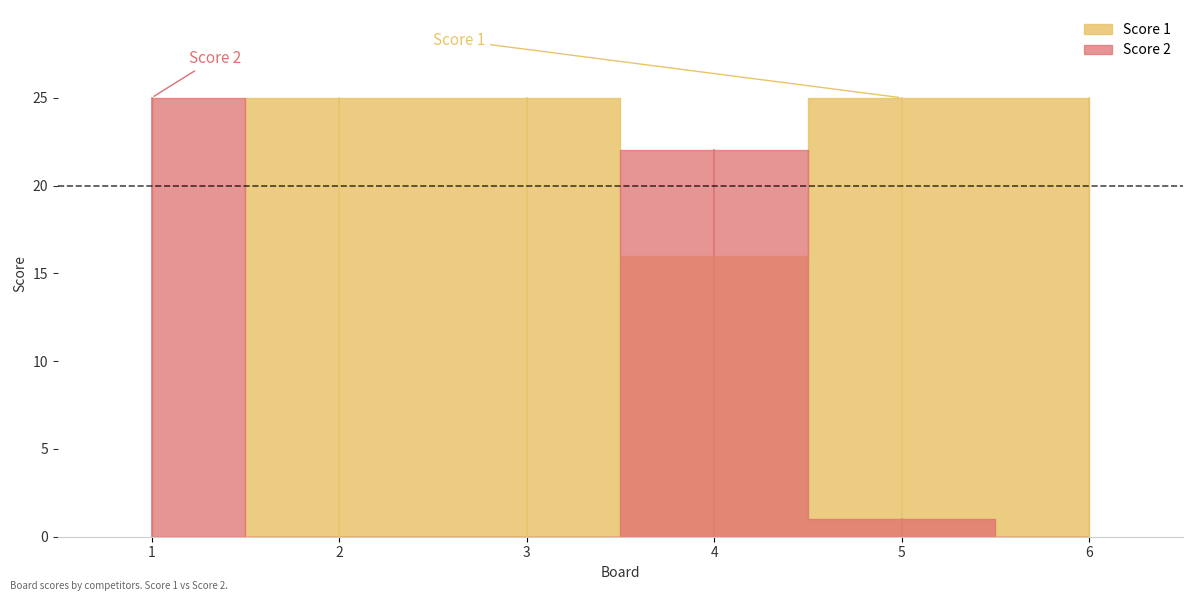

True or false: Score 2 has a value of -8 at 2.

False